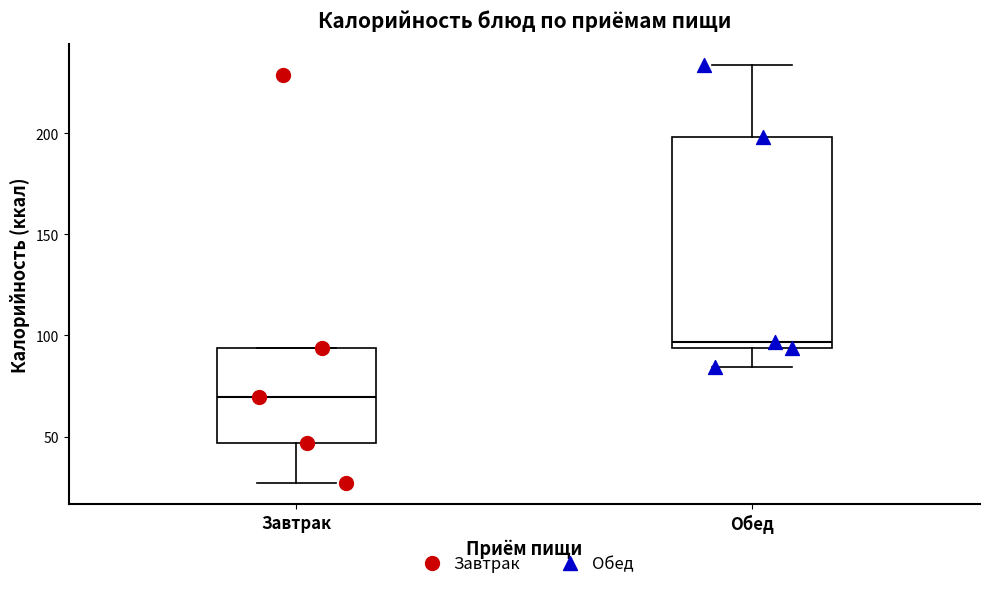

Where does the median line of the box for Завтрак sit on the y-axis? The values are not printed on the chart, so give them approximately, as read against the axis.

70